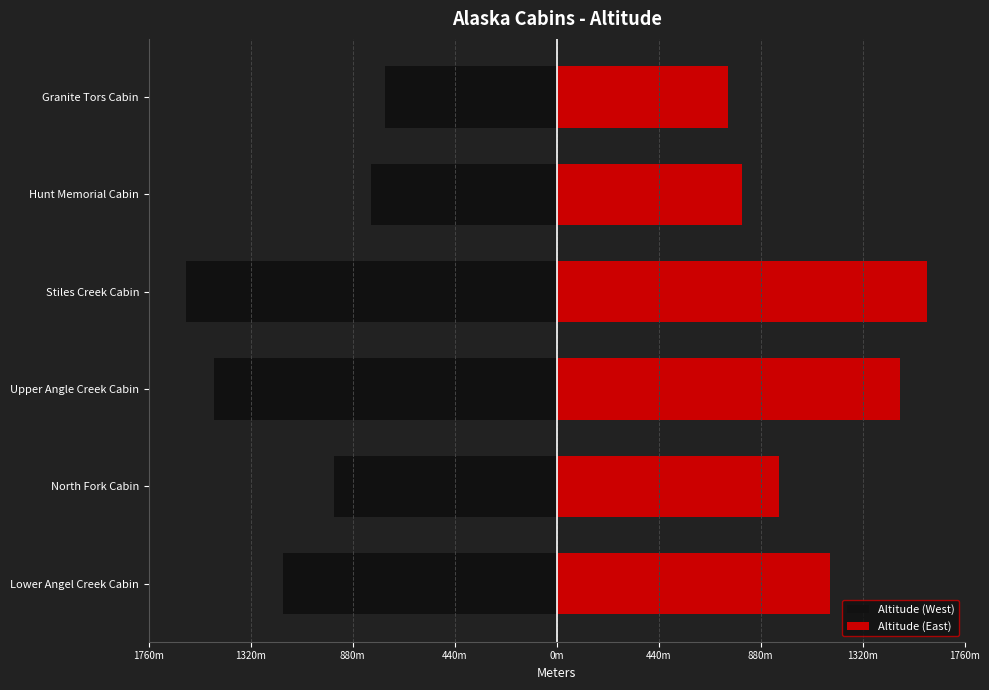

Reading left to right, transcribe all the data shown in this chart.

Altitude (West): -1180	-960	-1480	-1600	-800	-740
Altitude (East): 1180	960	1480	1600	800	740